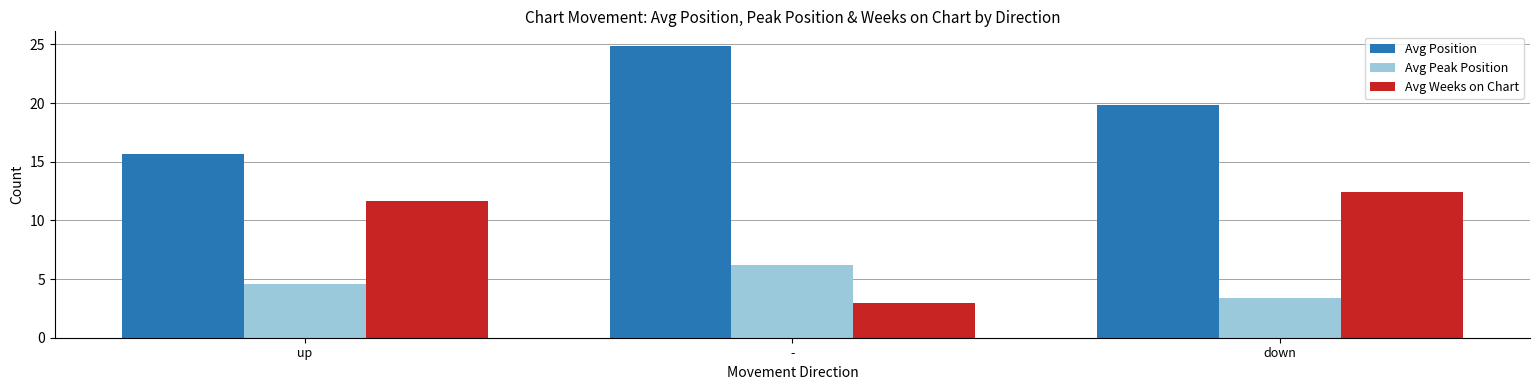

Between up and down, which series saw the biggest shift?

Avg Position